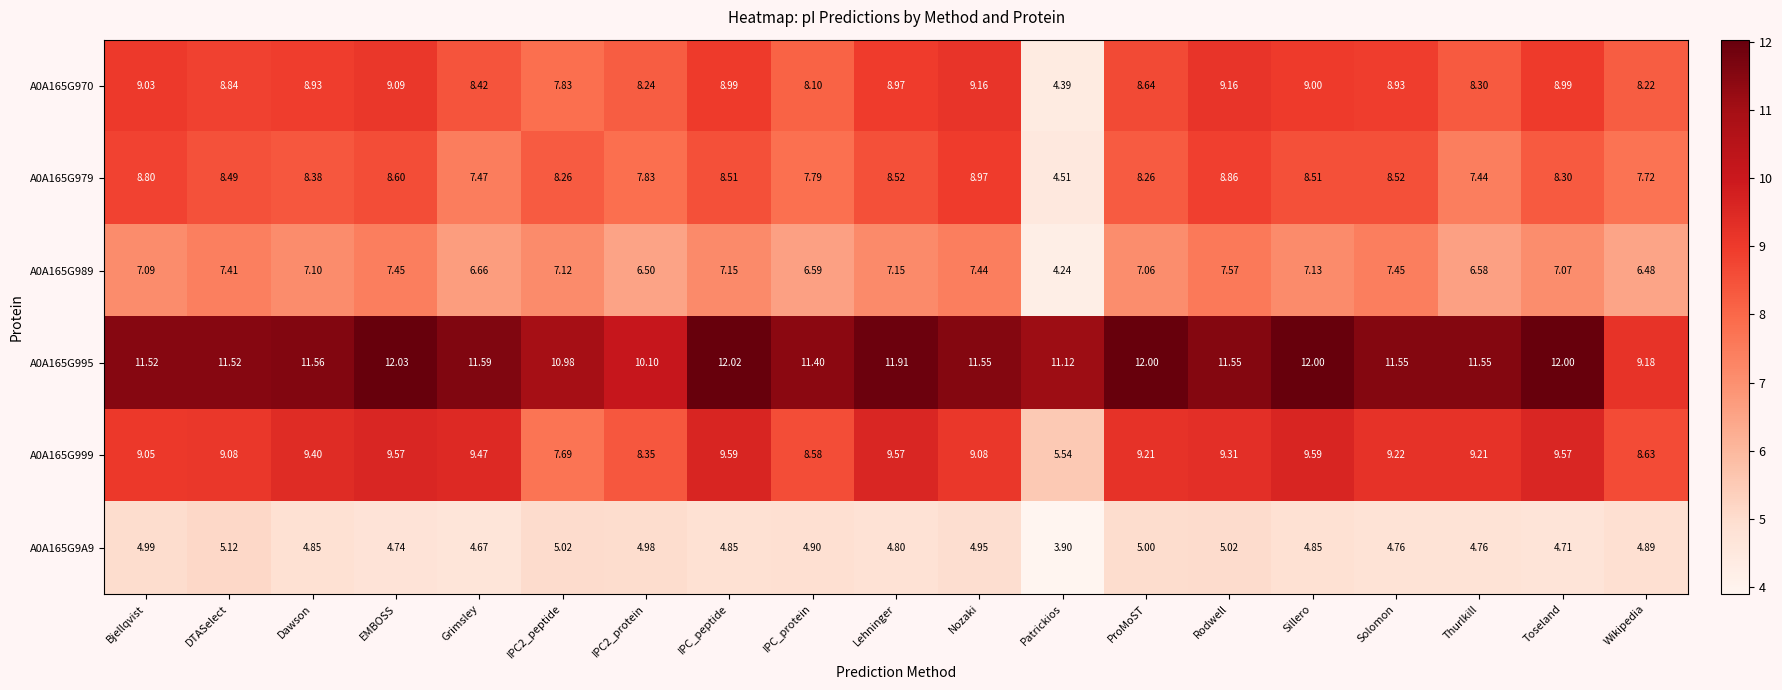

Which label corresponds to the smallest value in the chart?

Patrickios